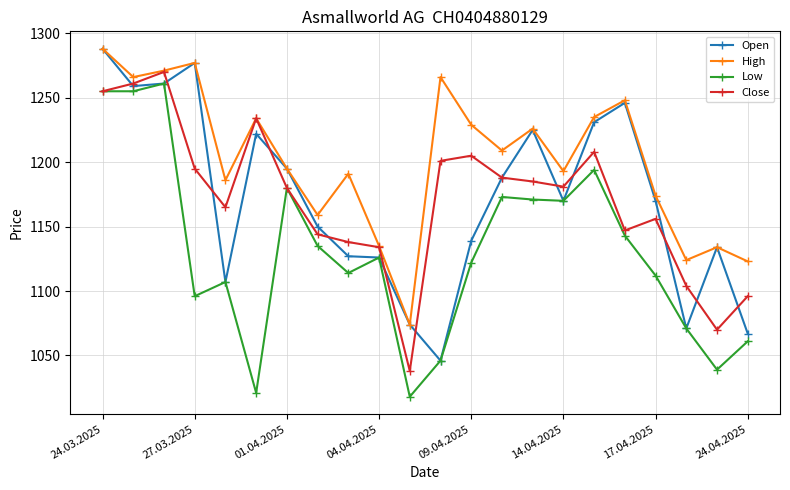

What are all the series names shown in the legend?

Open, High, Low, Close